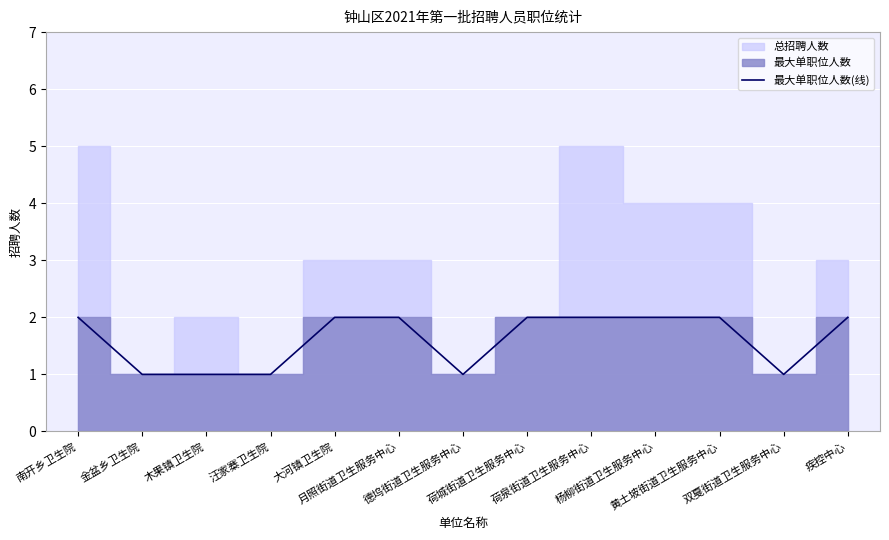

What is the sum of all values?

21